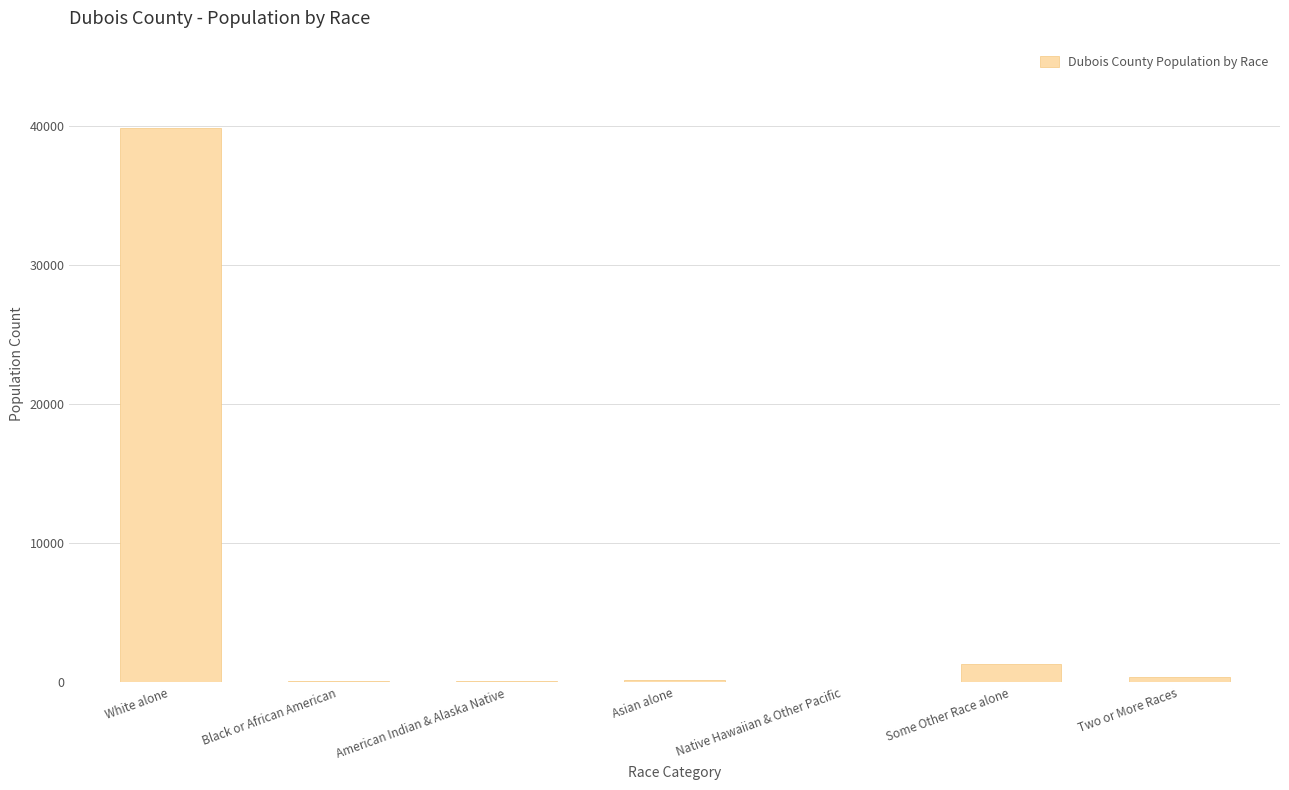

What is the change in value from White alone to Some Other Race alone?

-38546